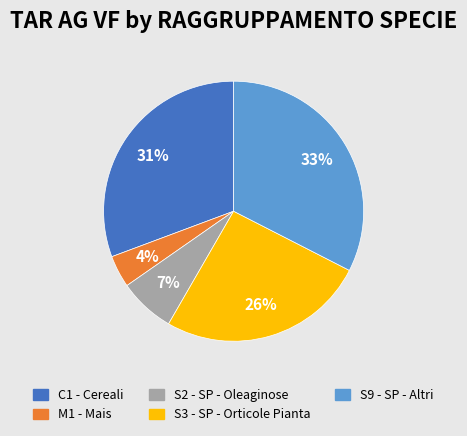

Is the sum of S2 - SP - Oleaginose and M1 - Mais greater than half?

No